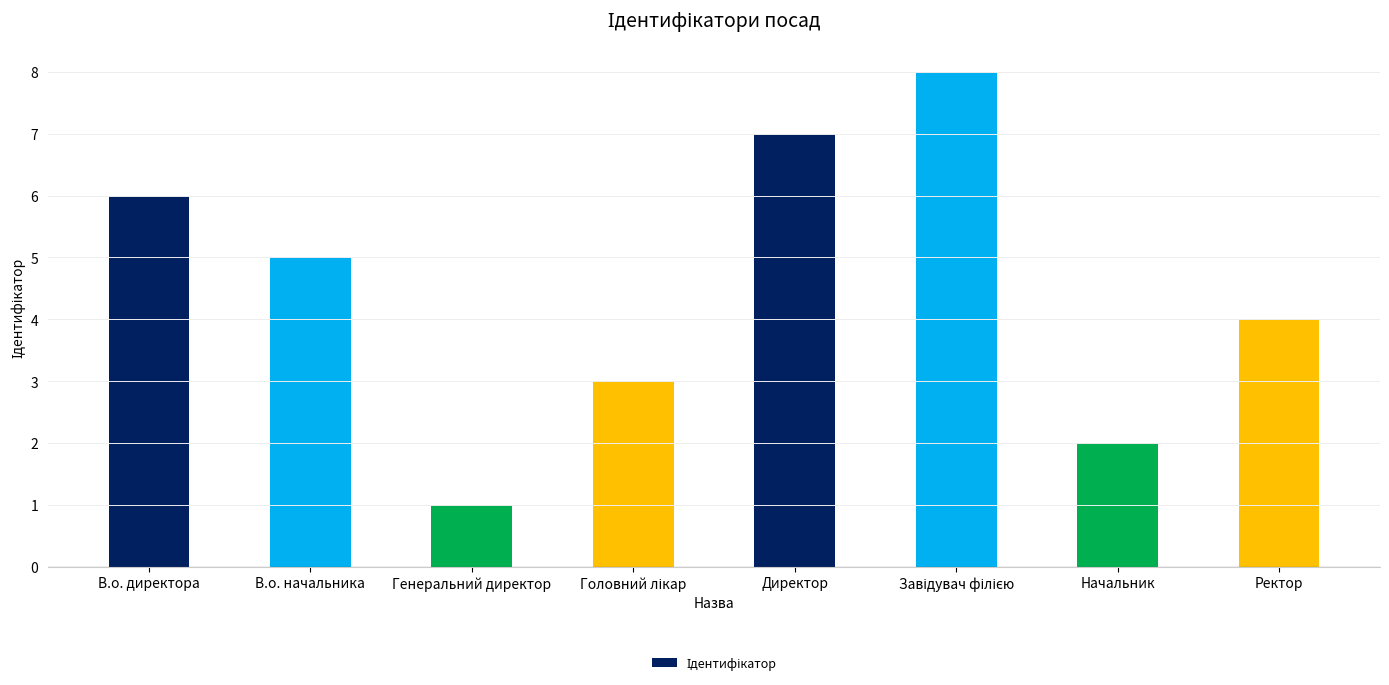

How many bars are there in total?

8